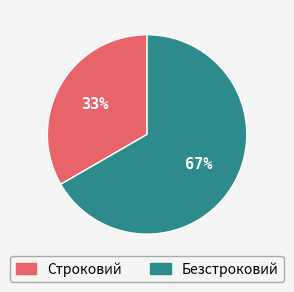

The Строковий slice represents 33% of the pie. True or false?

True